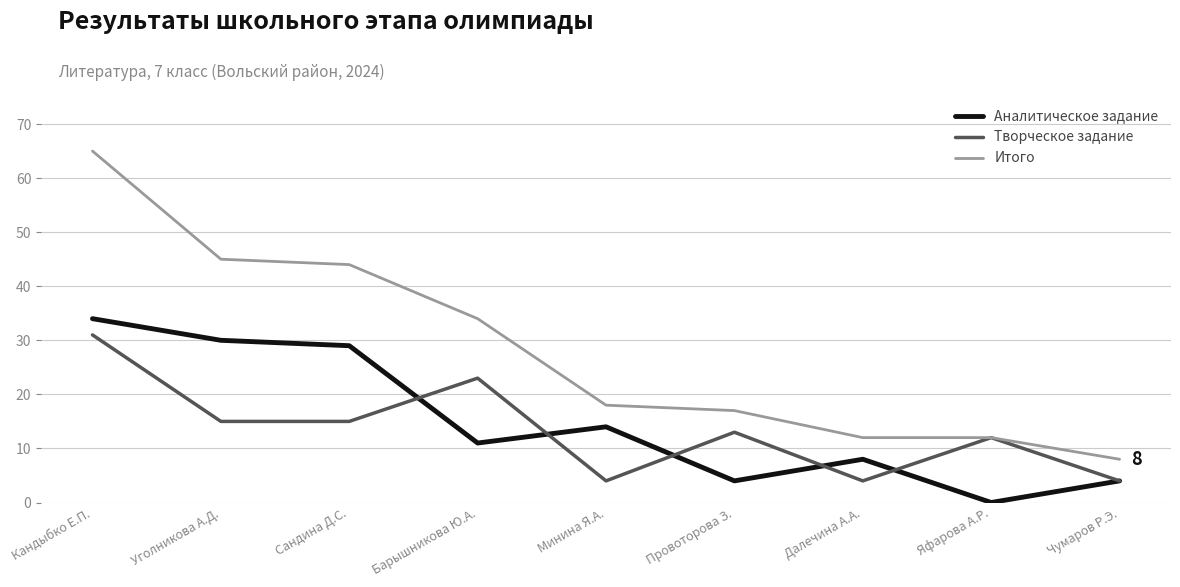

At which label is Итого closest to 36?

Барышникова Ю.А.